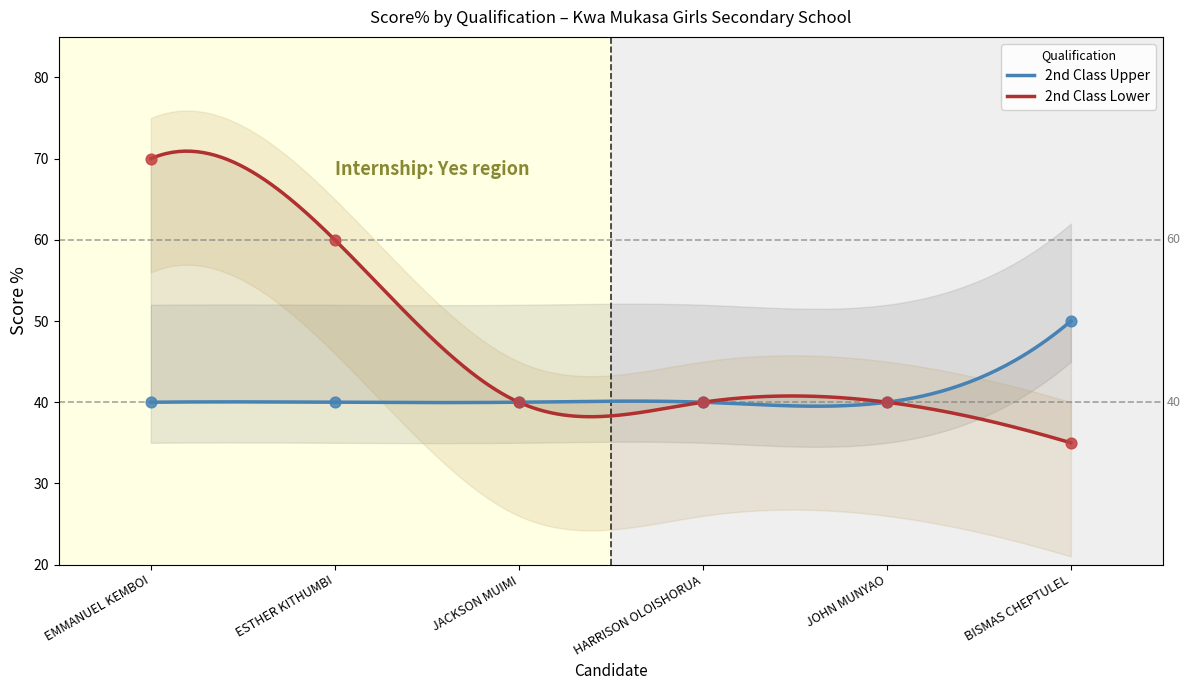

Which series has the widest spread of Y values?

2nd Class Lower